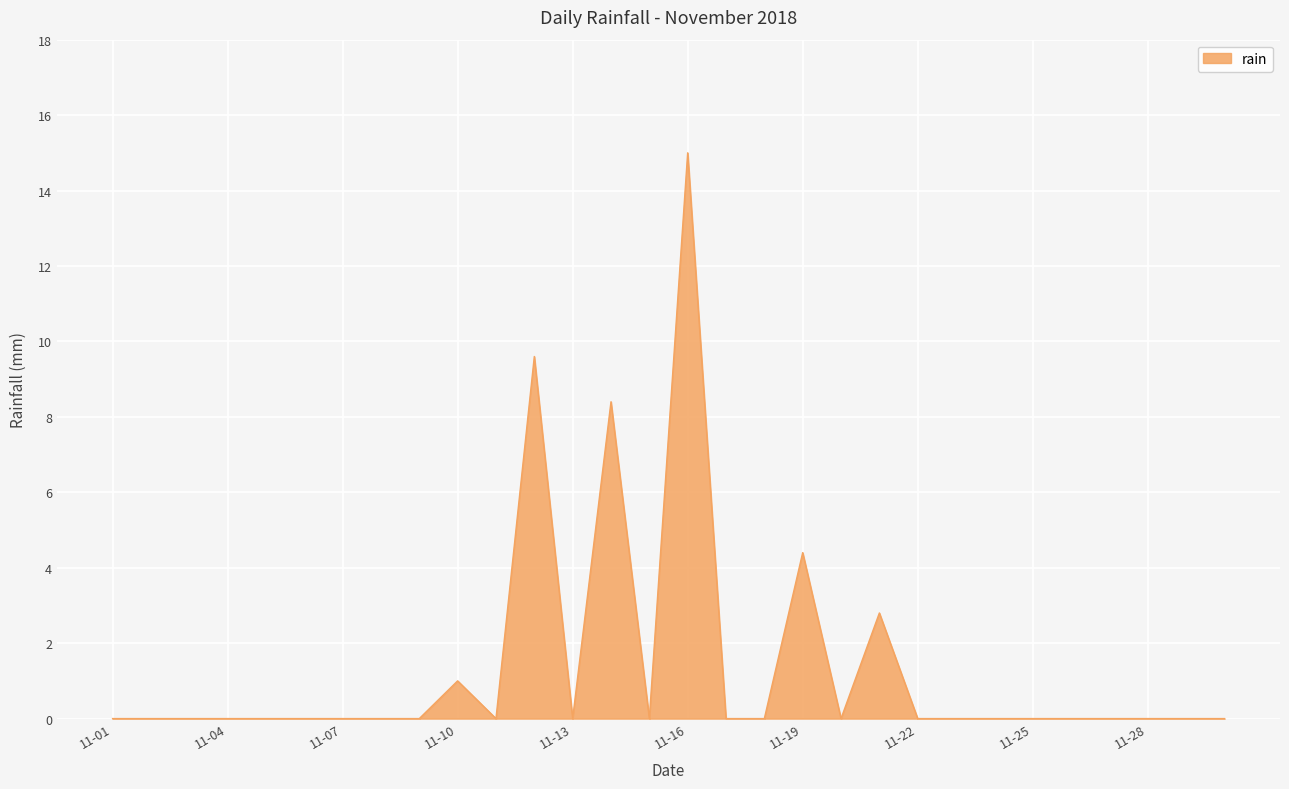

What is the difference between the maximum and minimum values?

15.0